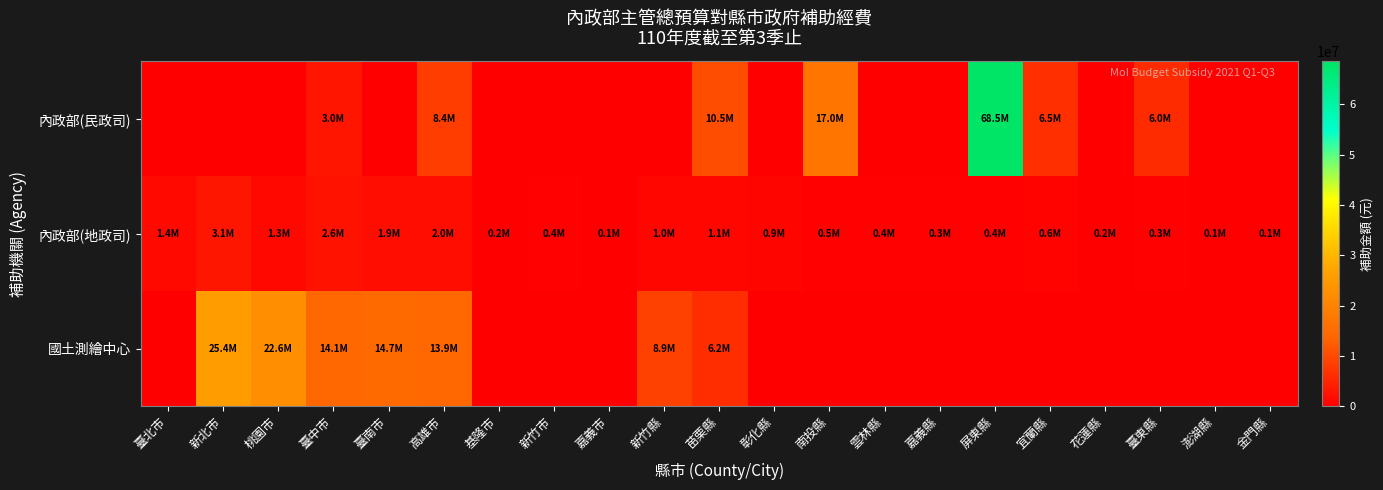

Which series has the widest spread of values?

內政部(民政司)